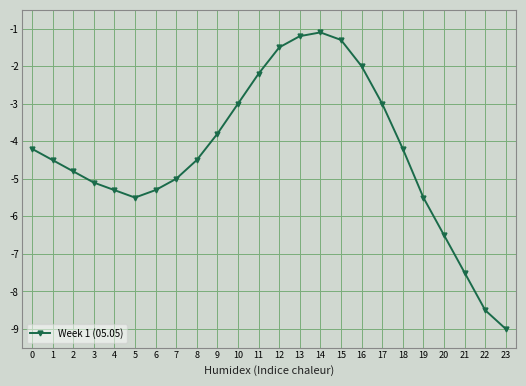

What is the difference between the second highest and minimum values?

7.8